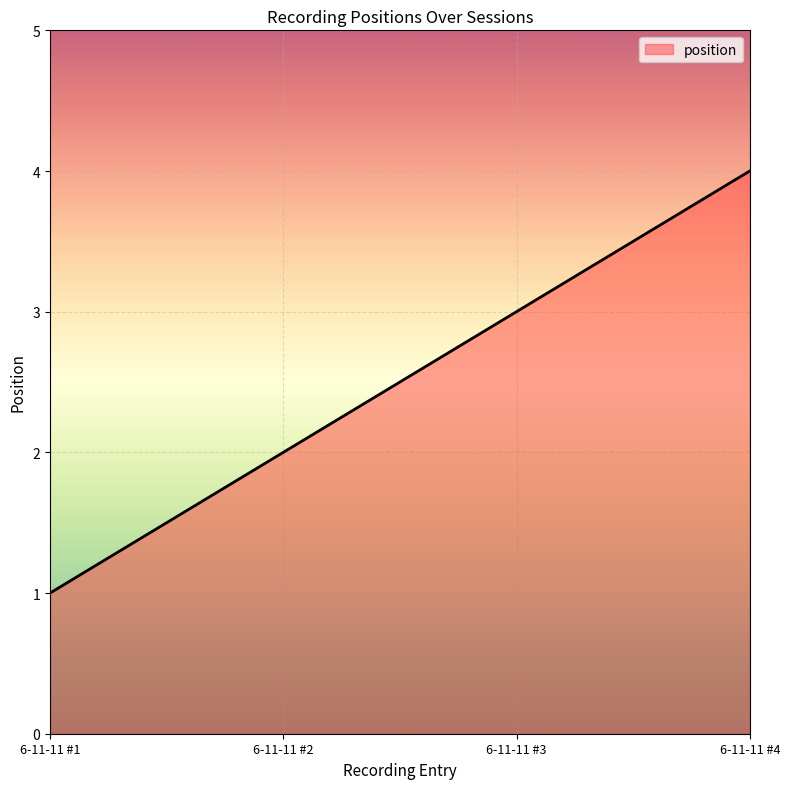

The chart shows a value of 1 at 6-11-11 #1. True or false?

True